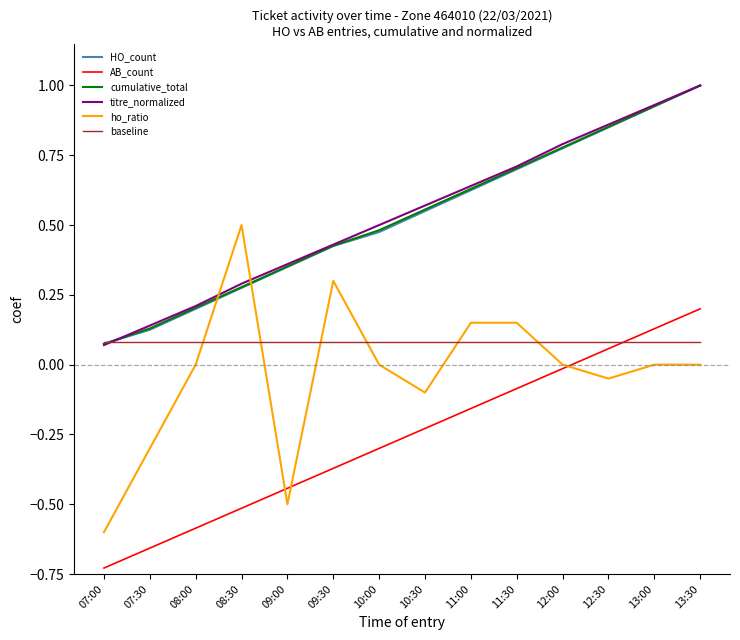

True or false: HO_count has a value of 1.3 at 12:30.

False